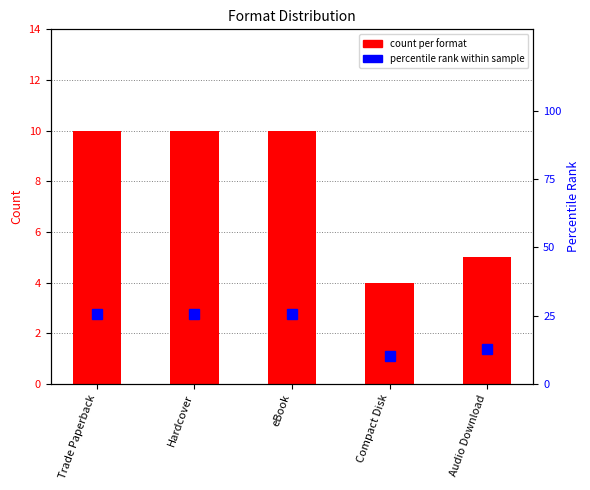

What is the difference between the second highest and minimum values in the percentile rank within sample series?

15.4